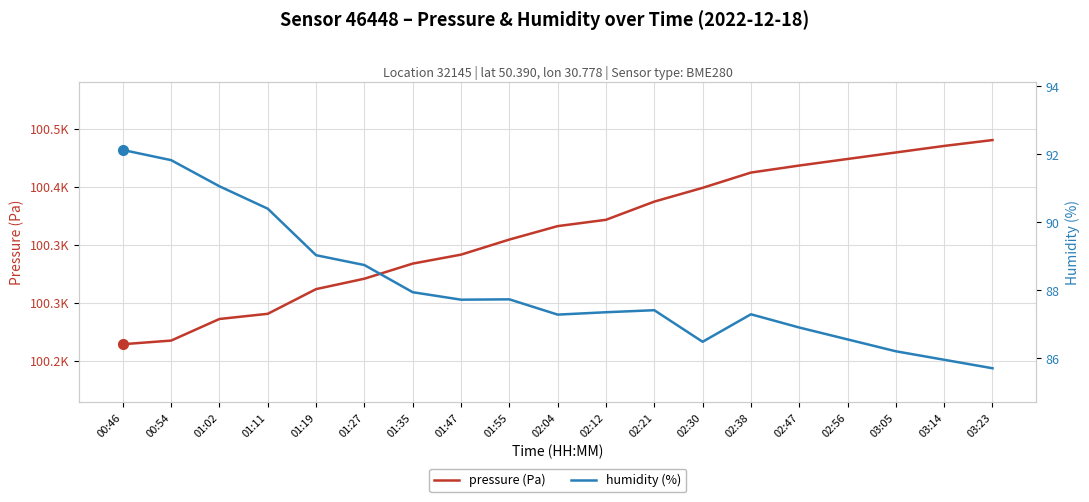

What is the lowest value of the pressure (Pa) series?

100264.5